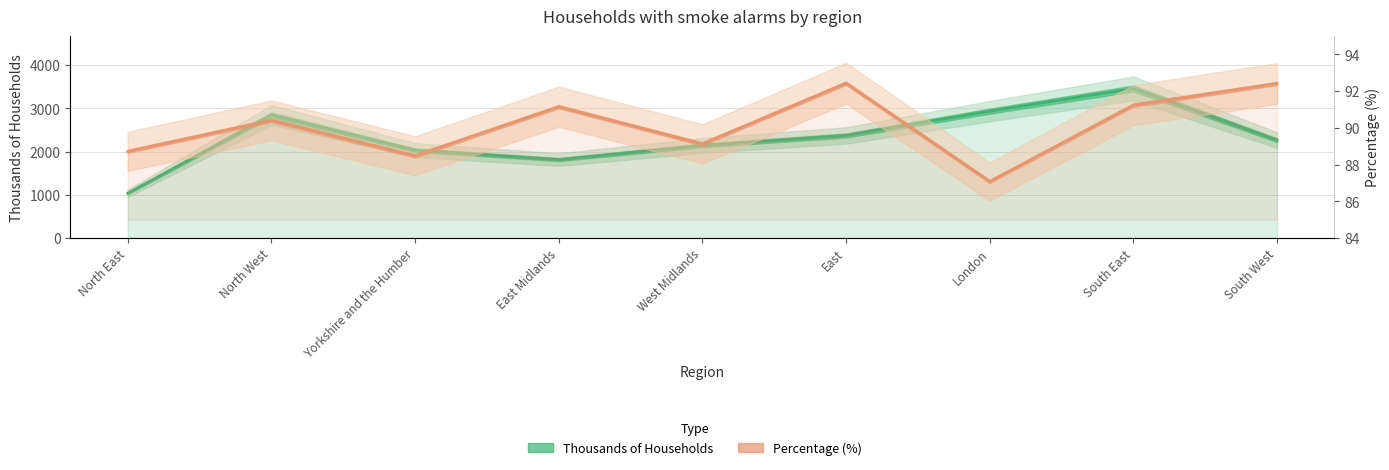

Rank the series by their average value, from highest to lowest.

Thousands of Households, Percentage (%)